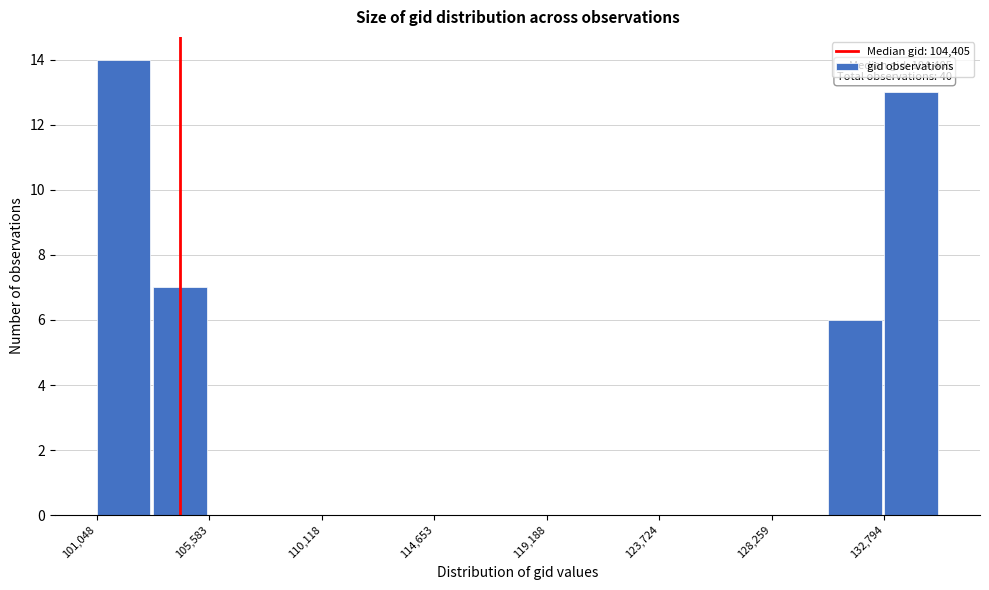

Which range on the x-axis has the tallest bar?

101000 to 103500